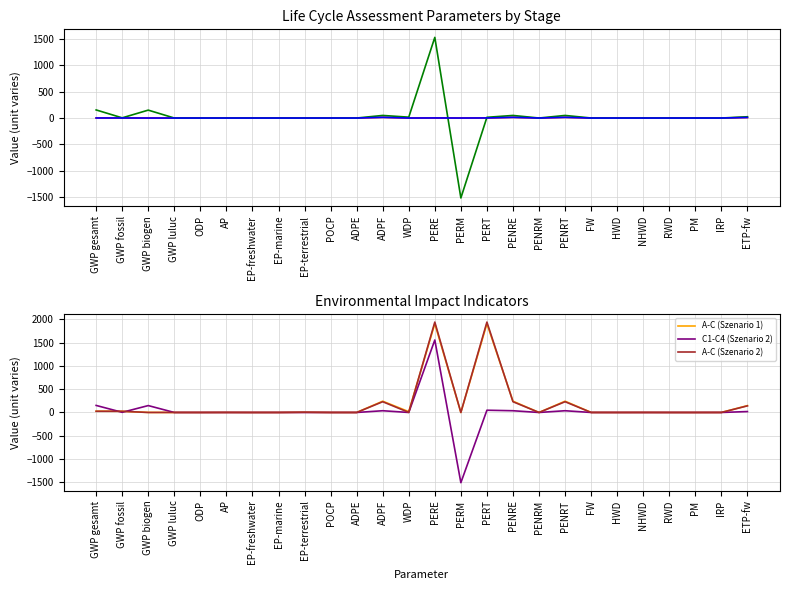

Reading left to right, what are all the values shown in this chart?

C2 (Szenario 1): GWP gesamt=1.0	GWP fossil=1.0	GWP biogen=0.0	GWP luluc=0.0	ODP=0.0	AP=0.0	EP-freshwater=0.0	EP-marine=0.0	EP-terrestrial=0.0	POCP=0.0	ADPE=0.0	ADPF=13.0	WDP=0.0	PERE=1.4	PERM=0.0	PERT=1.4	PENRE=13.0	PENRM=0.0	PENRT=13.0	FW=0.0	HWD=0.0	NHWD=0.0	RWD=0.0	PM=0.0	IRP=0.0	ETP-fw=10.1
C1-C4 (Szenario 1): GWP gesamt=152.9	GWP fossil=3.5	GWP biogen=149.3	GWP luluc=0.0	ODP=0.0	AP=0.0	EP-freshwater=0.0	EP-marine=0.0	EP-terrestrial=0.1	POCP=0.0	ADPE=0.0	ADPF=48.8	WDP=16.4	PERE=1523.7	PERM=-1510.0	PERT=13.7	PENRE=48.8	PENRM=0.0	PENRT=48.8	FW=0.4	HWD=0.0	NHWD=1.1	RWD=0.0	PM=0.0	IRP=0.1	ETP-fw=24.2
C2 (Szenario 2): GWP gesamt=1.0	GWP fossil=1.0	GWP biogen=0.0	GWP luluc=0.0	ODP=0.0	AP=0.0	EP-freshwater=0.0	EP-marine=0.0	EP-terrestrial=0.0	POCP=0.0	ADPE=0.0	ADPF=13.0	WDP=0.0	PERE=1.4	PERM=0.0	PERT=1.4	PENRE=13.0	PENRM=0.0	PENRT=13.0	FW=0.0	HWD=0.0	NHWD=0.0	RWD=0.0	PM=0.0	IRP=0.0	ETP-fw=10.1
A-C (Szenario 1): GWP gesamt=27.1	GWP fossil=25.5	GWP biogen=1.2	GWP luluc=0.4	ODP=0.0	AP=1.2	EP-freshwater=0.0	EP-marine=0.2	EP-terrestrial=5.4	POCP=0.2	ADPE=0.0	ADPF=242.5	WDP=18.1	PERE=1908.9	PERM=0.0	PERT=1908.9	PENRE=242.5	PENRM=0.0	PENRT=242.5	FW=0.8	HWD=0.0	NHWD=1.3	RWD=0.0	PM=0.0	IRP=0.4	ETP-fw=147.0
C1-C4 (Szenario 2): GWP gesamt=151.4	GWP fossil=3.2	GWP biogen=148.2	GWP luluc=0.0	ODP=0.0	AP=0.0	EP-freshwater=0.0	EP-marine=0.0	EP-terrestrial=0.1	POCP=0.0	ADPE=0.0	ADPF=37.3	WDP=0.2	PERE=1558.3	PERM=-1510.0	PERT=48.3	PENRE=37.3	PENRM=0.0	PENRT=37.3	FW=0.0	HWD=0.0	NHWD=0.0	RWD=0.0	PM=0.0	IRP=0.2	ETP-fw=19.5
A-C (Szenario 2): GWP gesamt=25.7	GWP fossil=25.2	GWP biogen=0.1	GWP luluc=0.4	ODP=0.0	AP=1.2	EP-freshwater=0.0	EP-marine=0.2	EP-terrestrial=5.3	POCP=0.2	ADPE=0.0	ADPF=231.1	WDP=1.8	PERE=1943.5	PERM=0.0	PERT=1943.5	PENRE=231.1	PENRM=0.0	PENRT=231.1	FW=0.4	HWD=0.0	NHWD=0.2	RWD=0.0	PM=0.0	IRP=0.5	ETP-fw=142.3